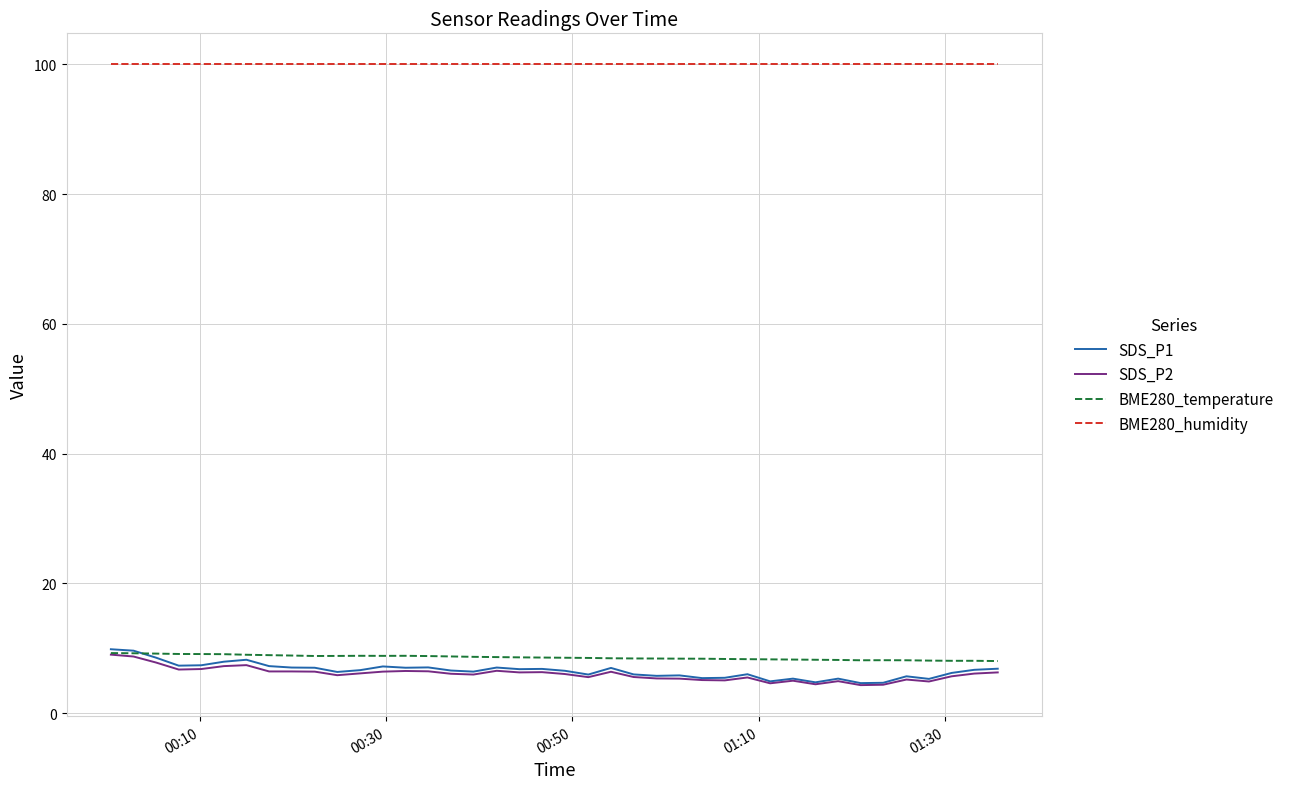

Which series has the widest spread of values?

SDS_P1